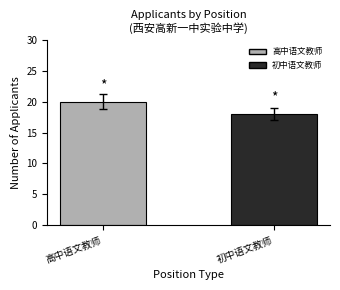

Reading left to right, list all the values displayed in this chart.

高中语文教师=20	初中语文教师=18